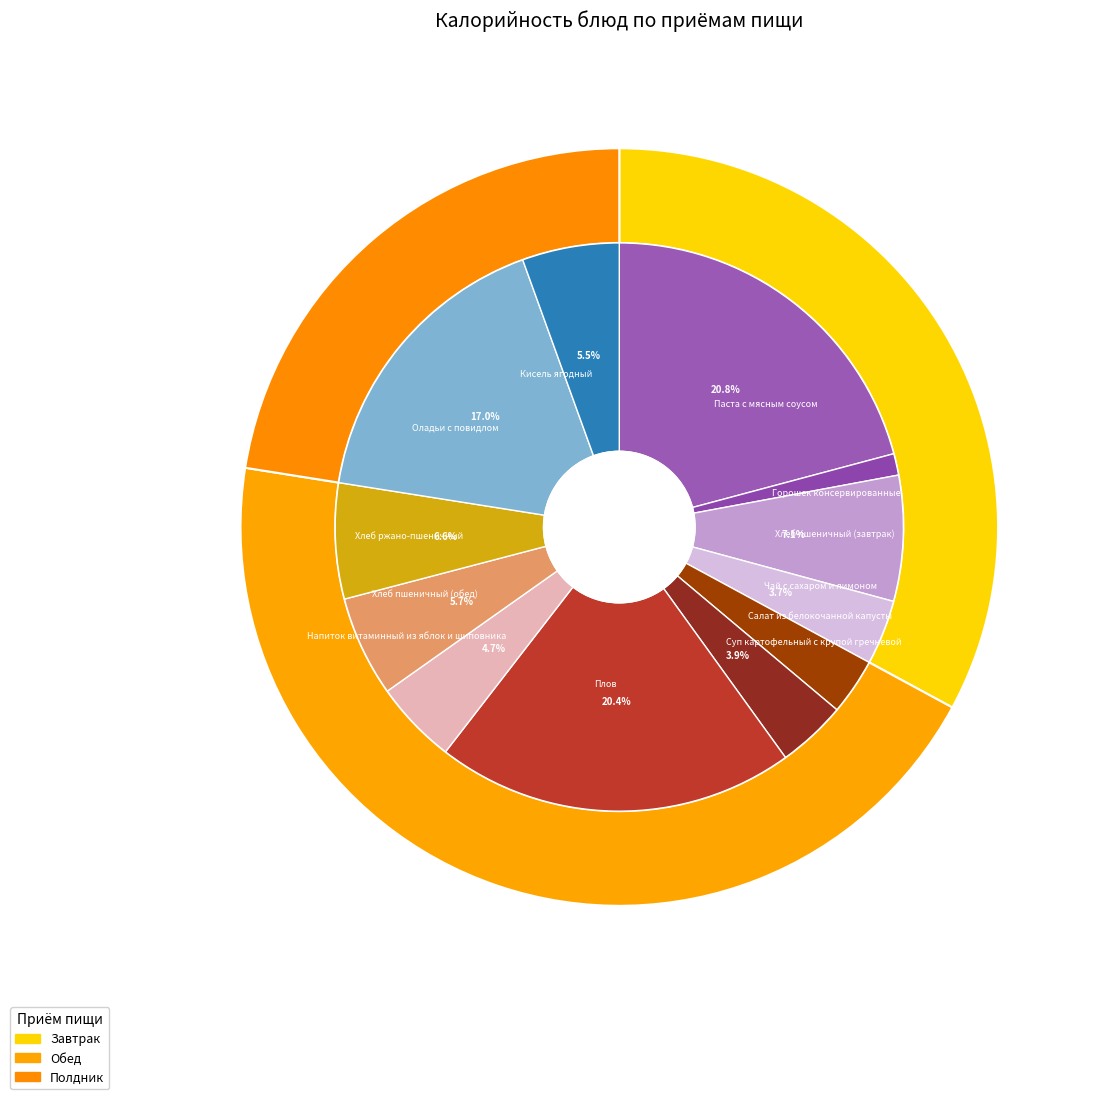

To the nearest percent, what is the average slice percentage?

8%